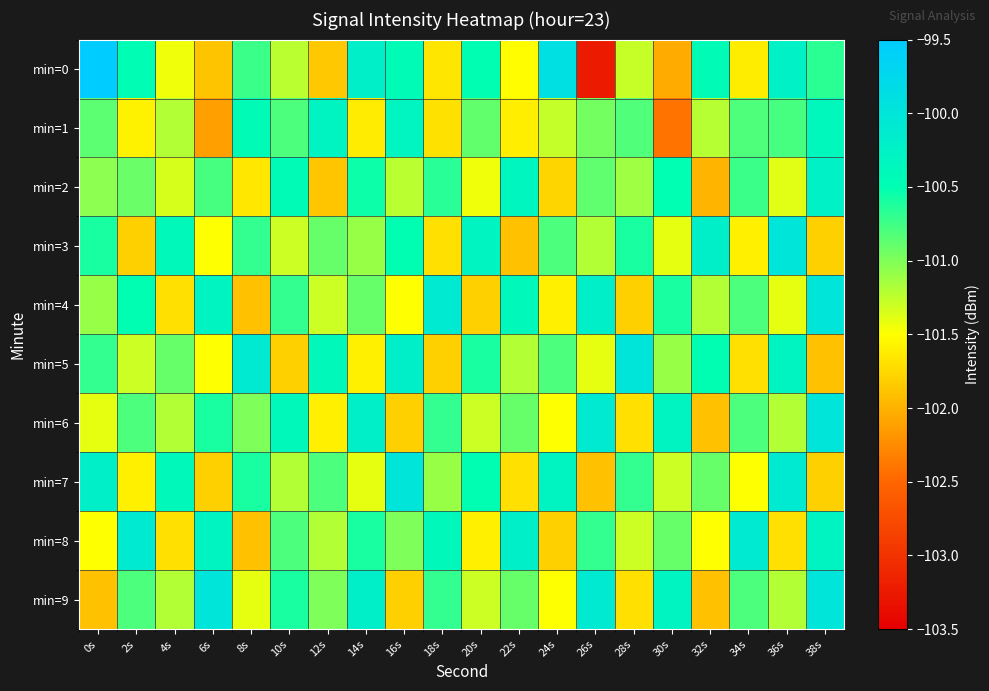

What is the maximum value shown in the chart?

-96.6